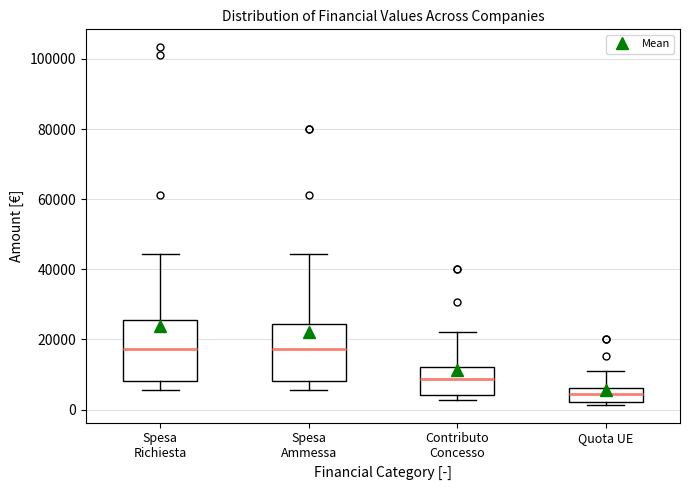

Where is the lower edge of the box for Quota UE on the y-axis? The values are not printed on the chart, so give them approximately, as read against the axis.

2000